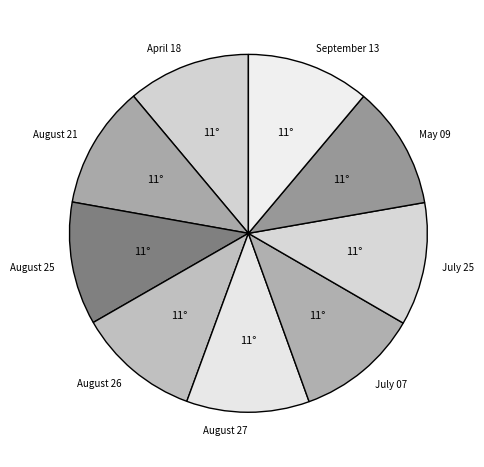

How many segments does this pie chart have?

9